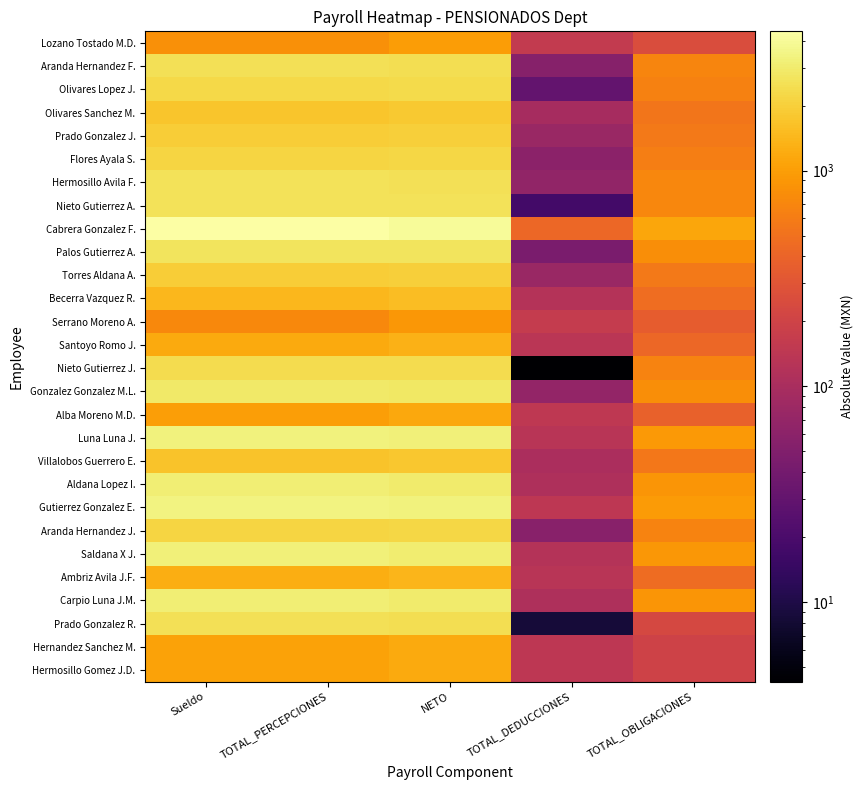

Which has a higher value, TOTAL_OBLIGACIONES or TOTAL_PERCEPCIONES?

TOTAL_PERCEPCIONES